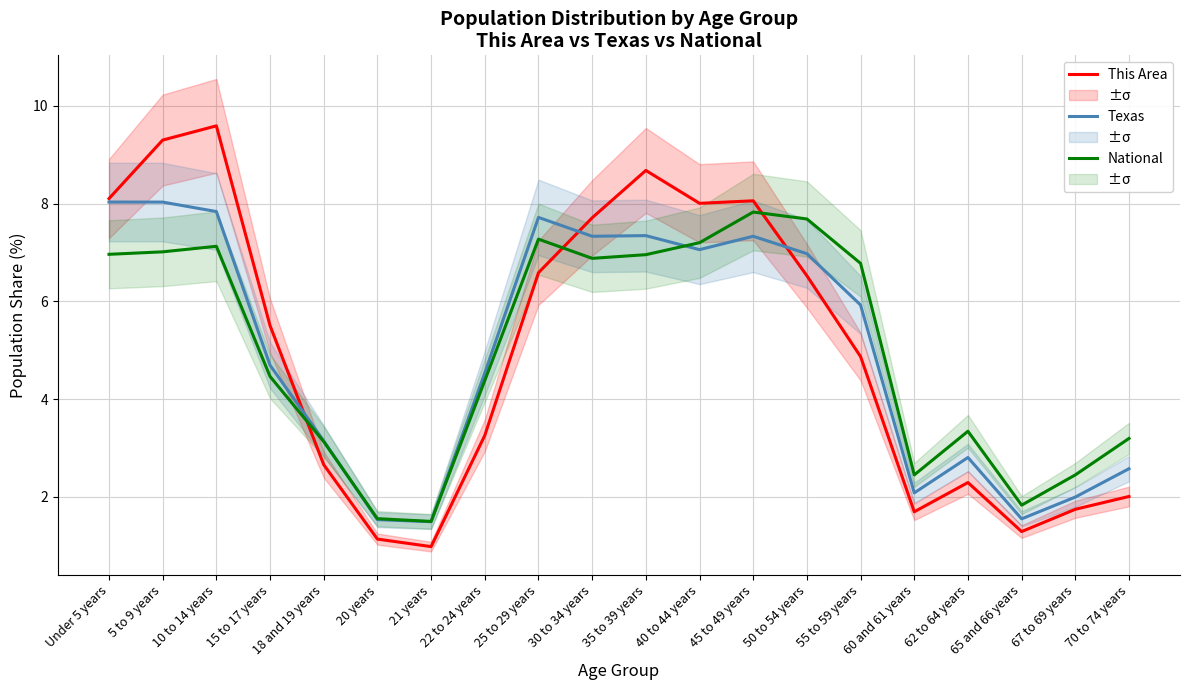

At how many categories does at least one series exceed 6?

10